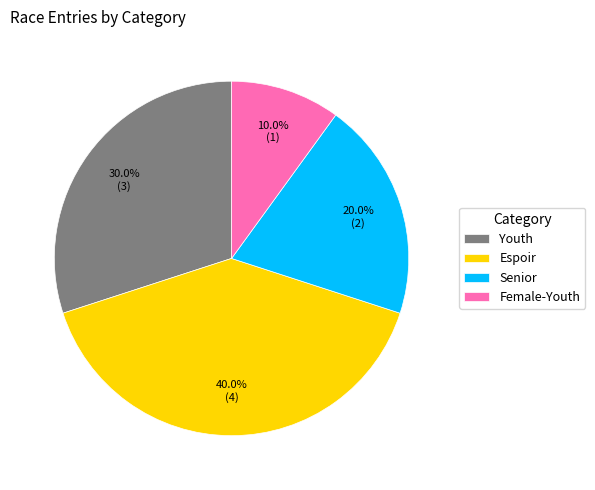

Rank the categories by value from highest to lowest.

Espoir, Youth, Senior, Female-Youth